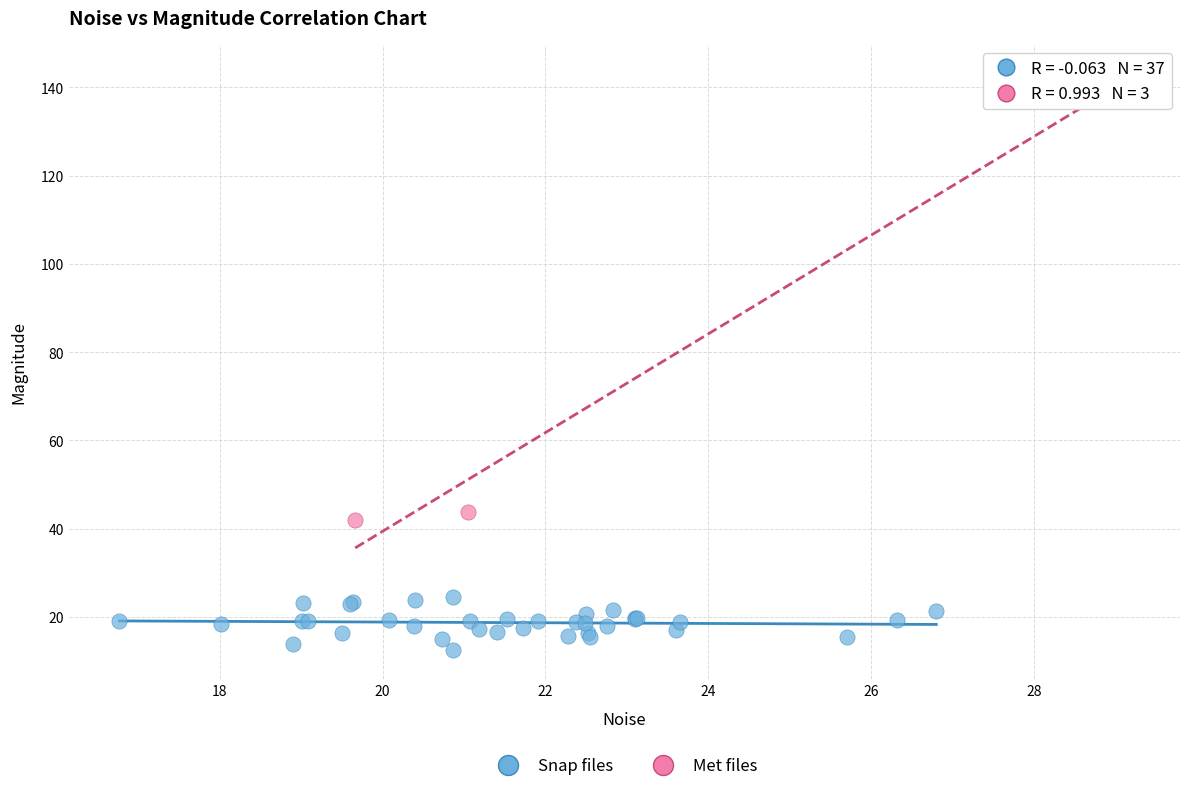

Which series contains the highest Y value?

Met files